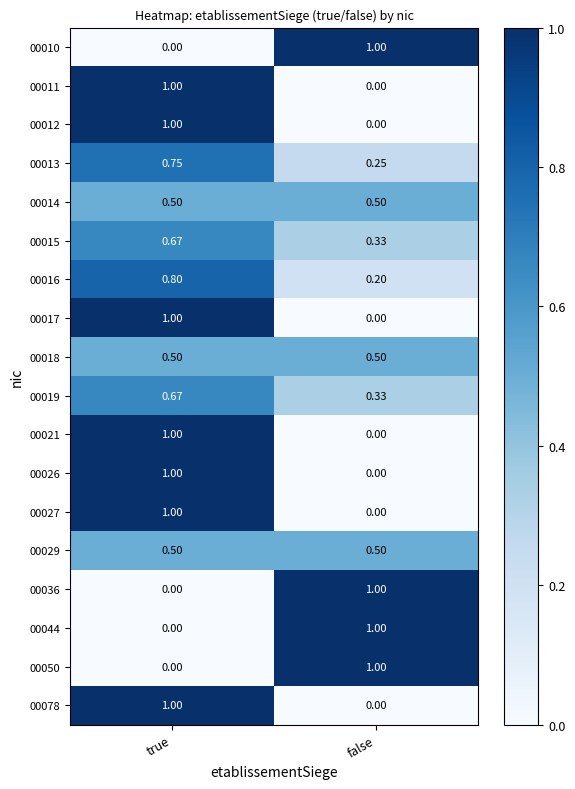

What is the difference between the highest and lowest values at false?

1.0